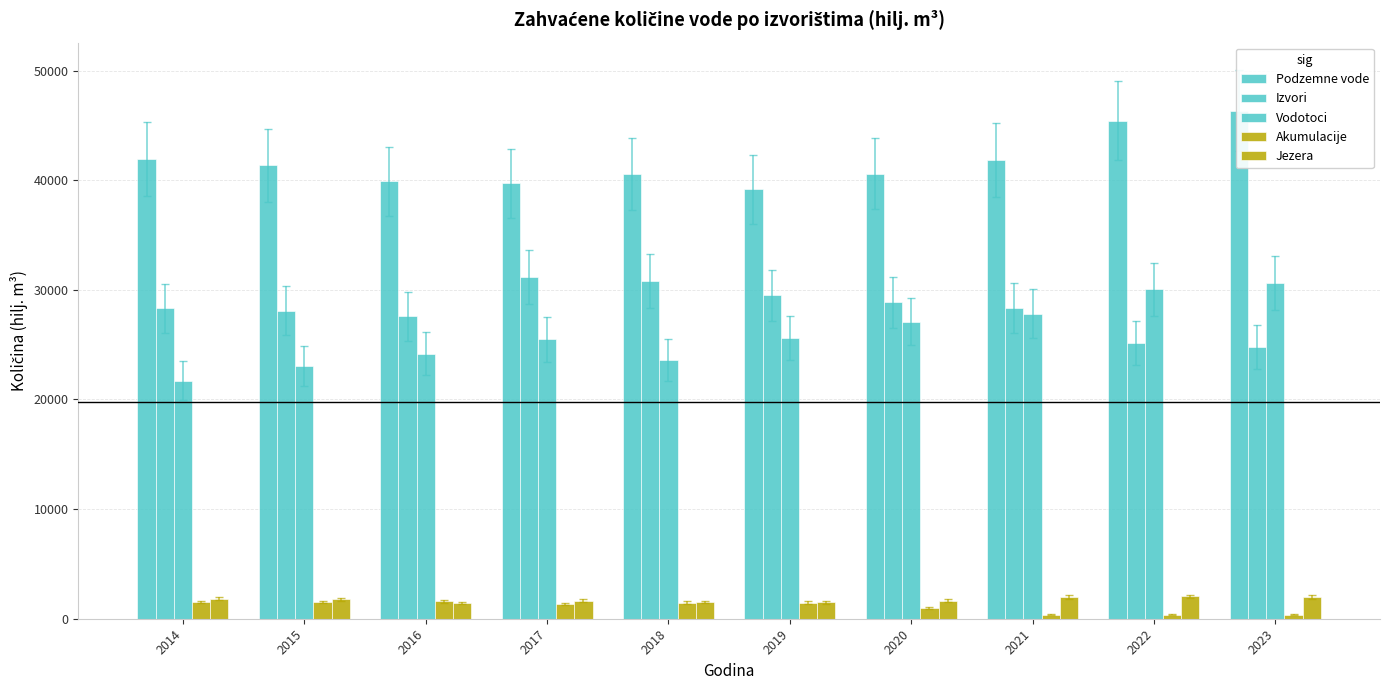

Which series has the largest total across all categories?

Podzemne vode